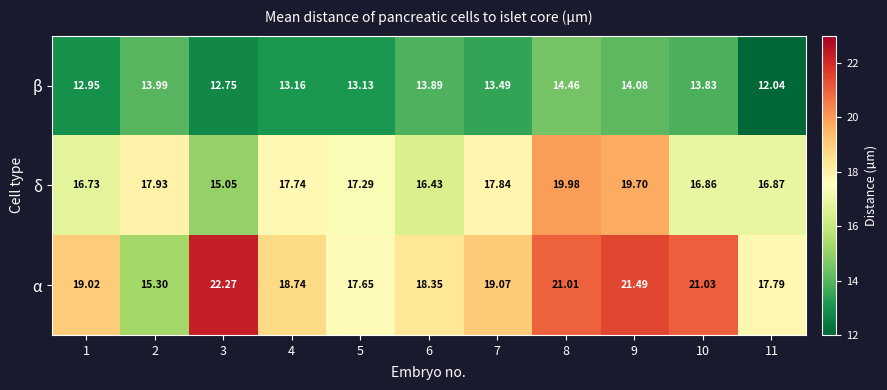

Is the value of α at 1 greater than the value of δ at 7?

Yes